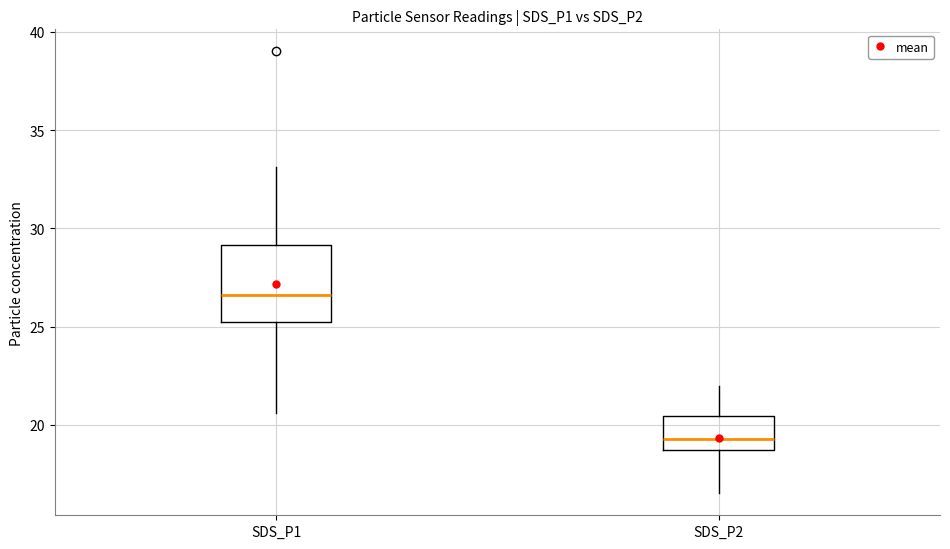

Comparing the boxes themselves (not the whiskers), which one is the tallest?

SDS_P1